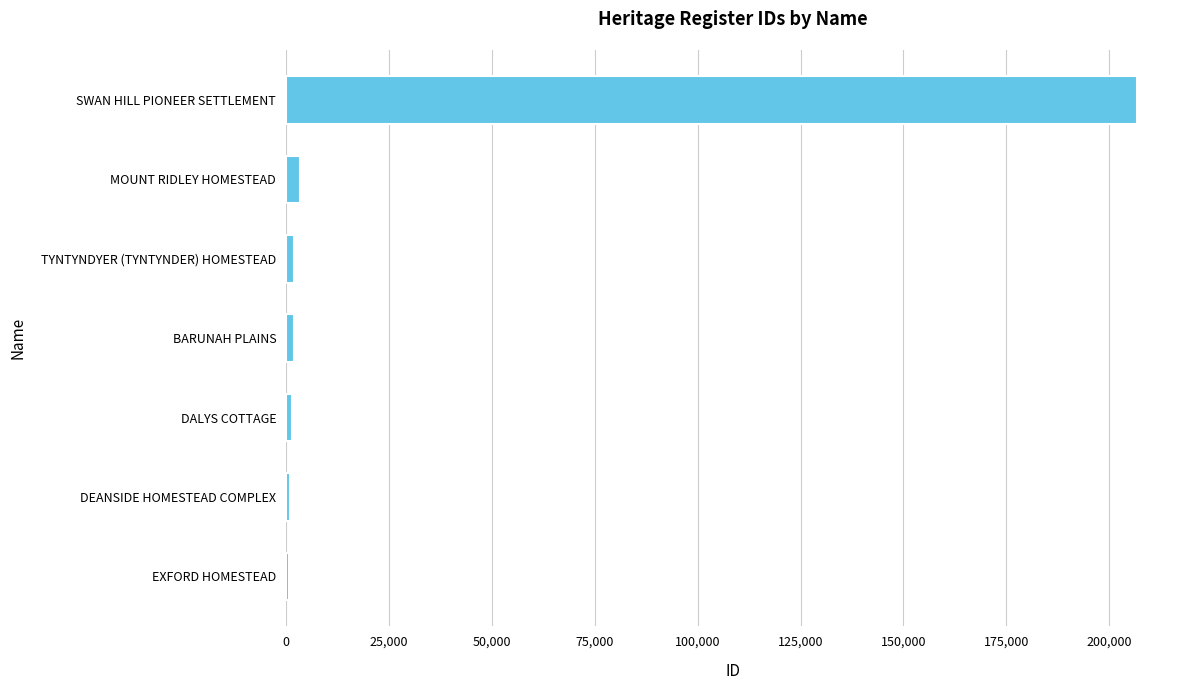

How many data points are less than 1857?

3